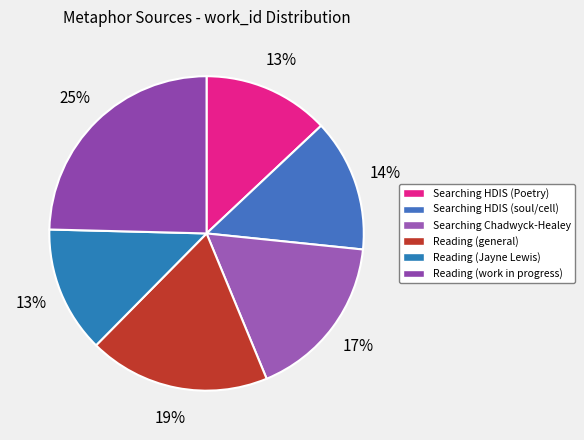

Is there any slice that represents more than half of the pie?

No